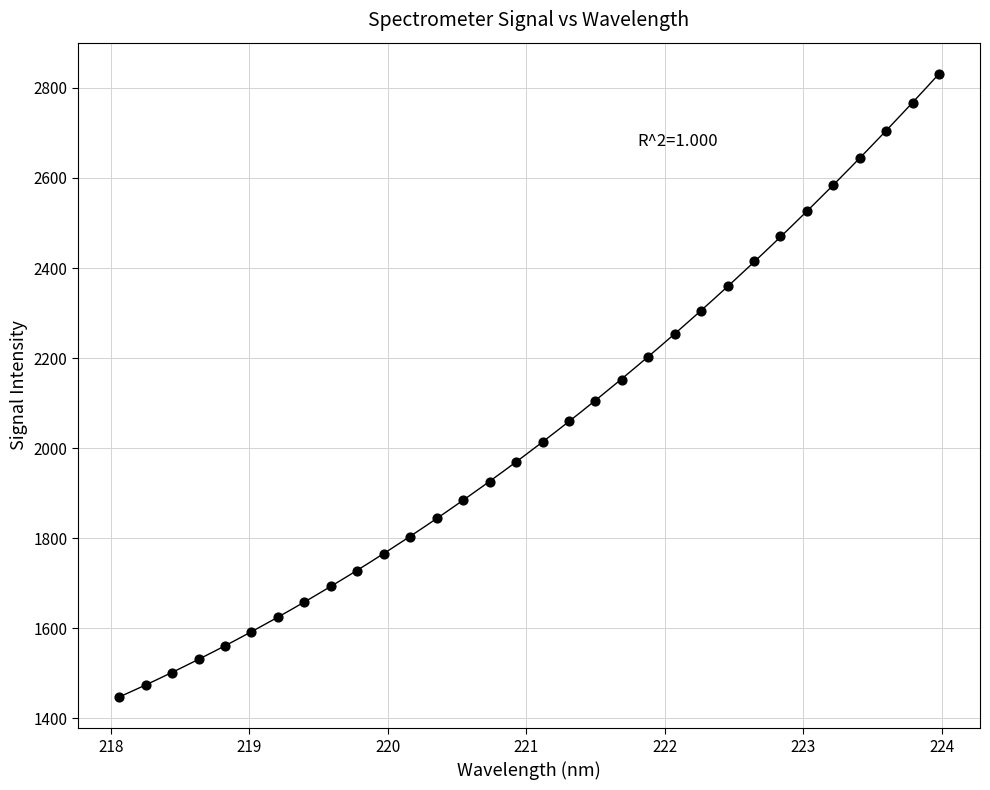

What is the range of Y values (max minus min)?

1384.6